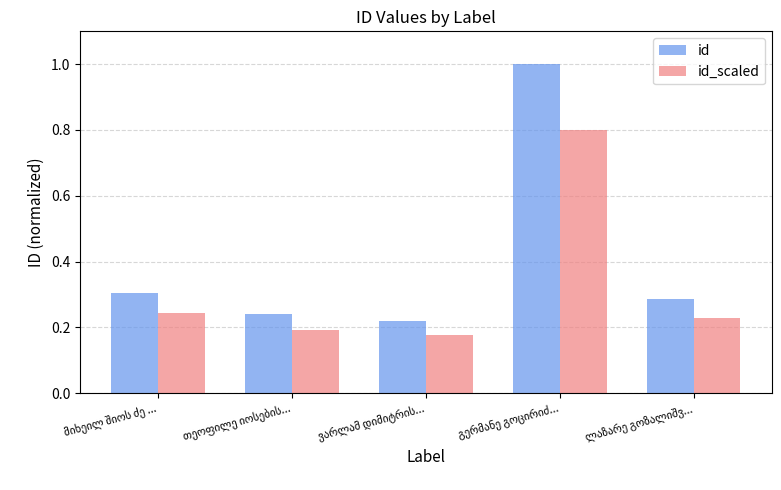

At how many categories does at least one series exceed 0?

5